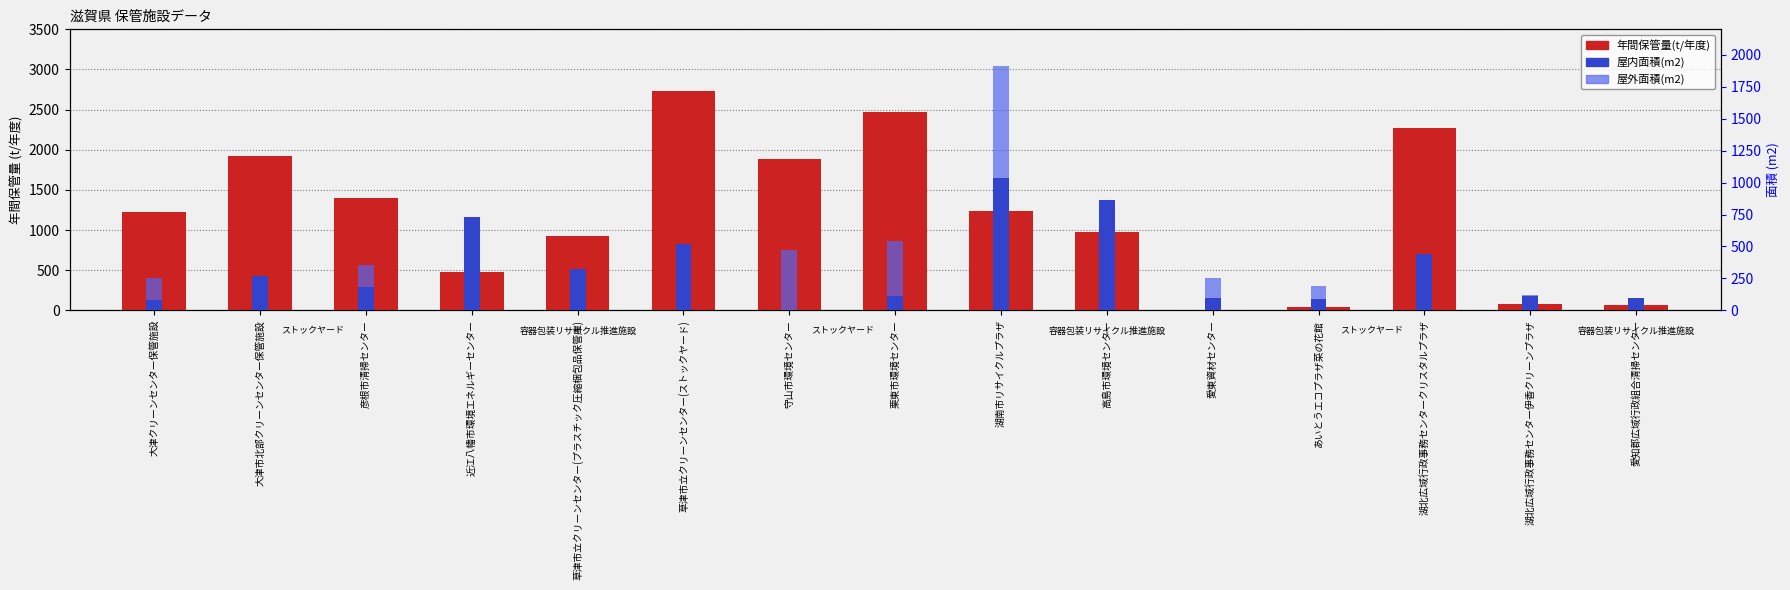

Does the chart contain stacked bars?

No